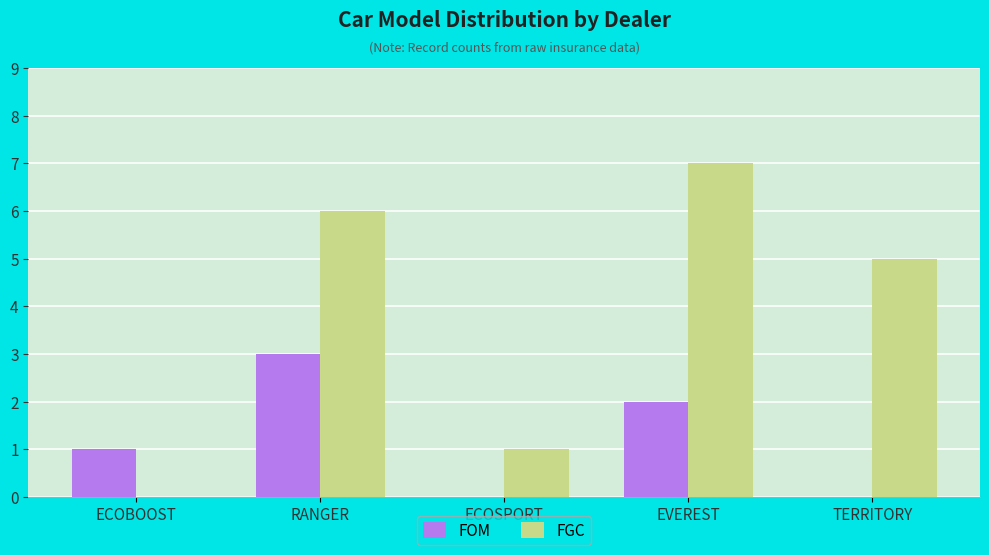

What is the difference between the FOM values at TERRITORY and RANGER?

3